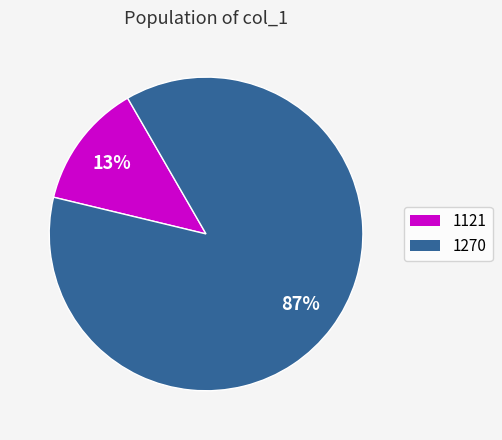

To the nearest percent, what is the difference between the largest and smallest slice percentages?

74%